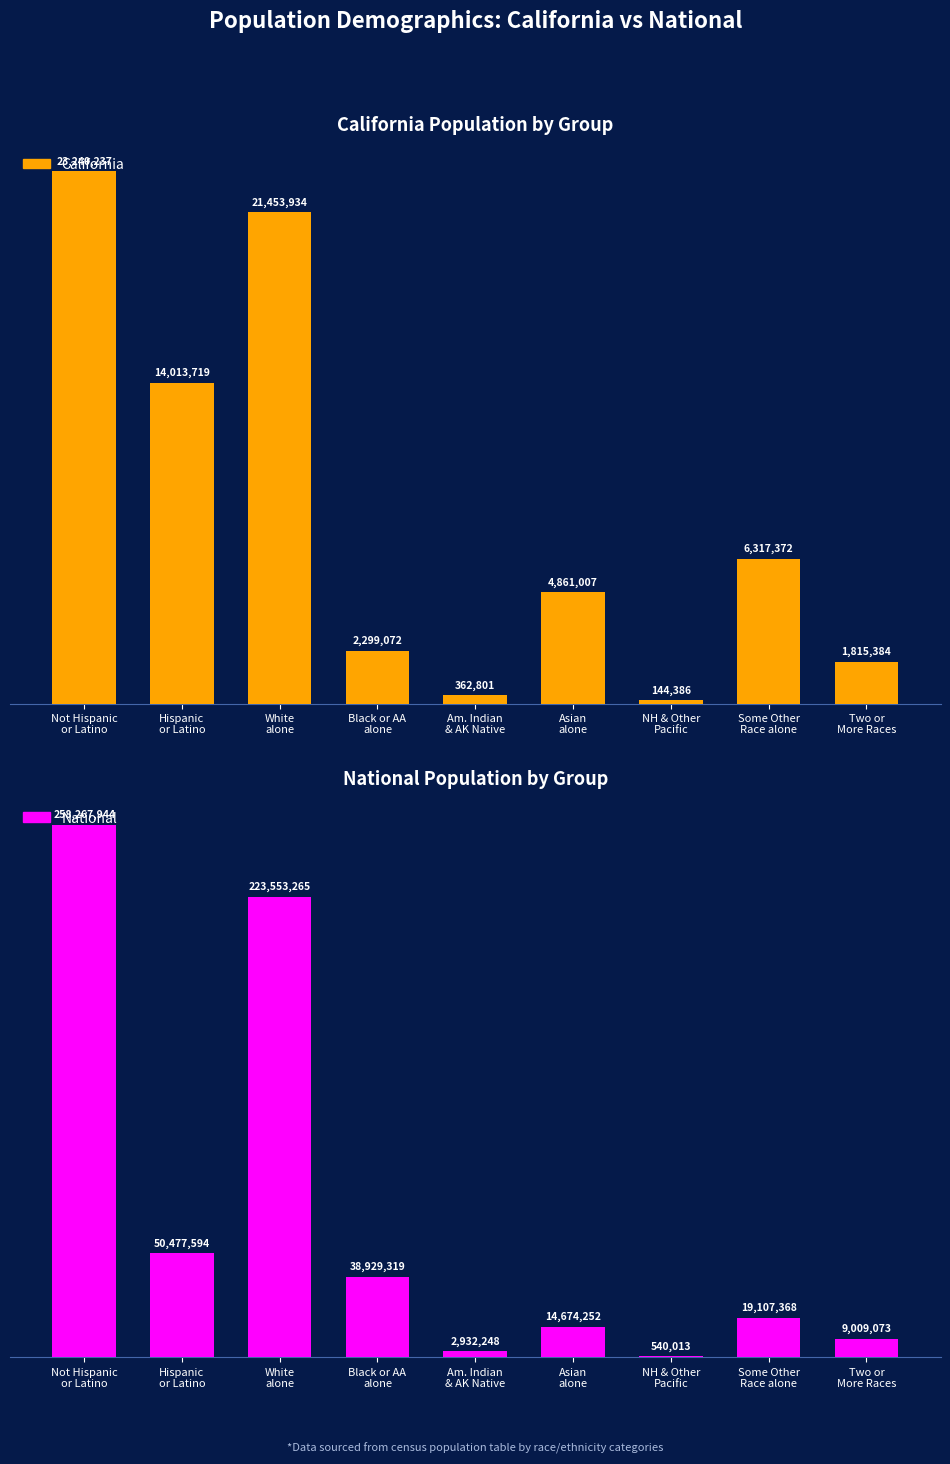

What are all the series names shown in the legend?

California, National